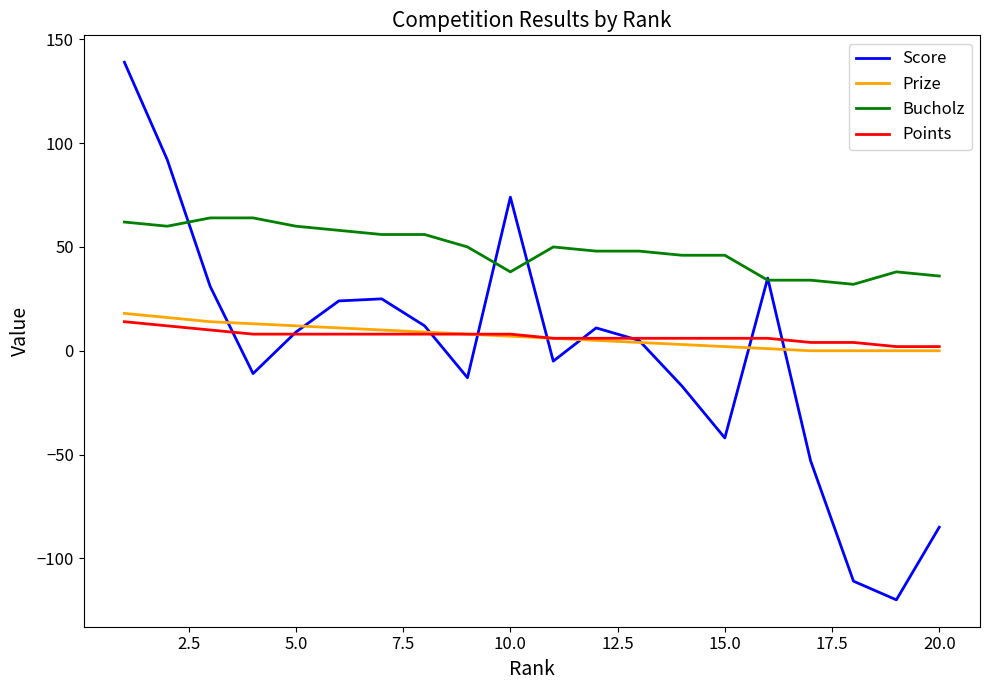

True or false: Points and Bucholz intersect in this chart.

False